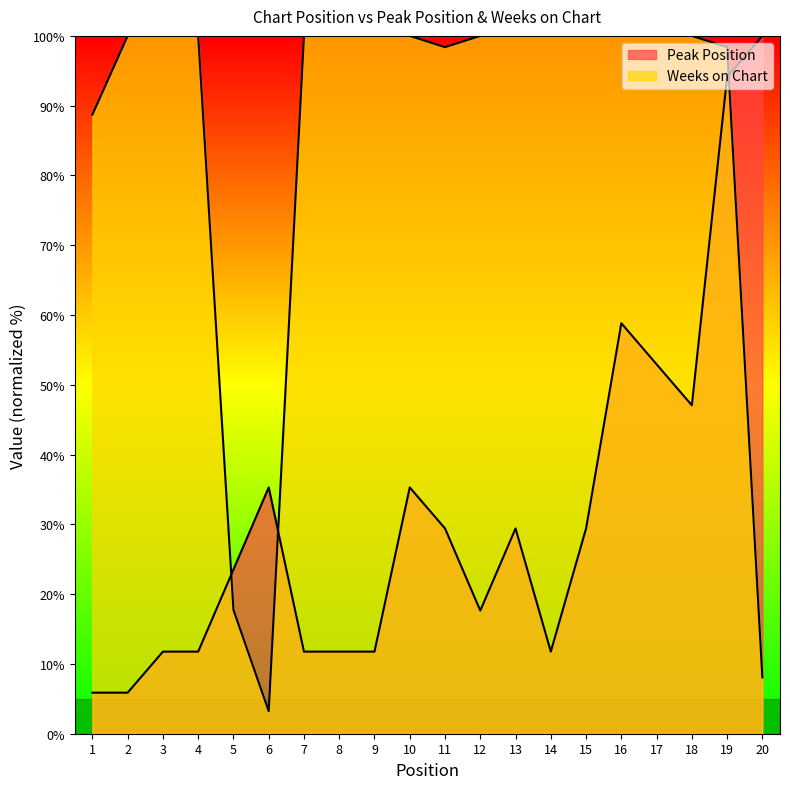

Rank the categories by Weeks on Chart value from lowest to highest.

6, 20, 5, 1, 11, 19, 2, 3, 4, 7, 8, 9, 10, 12, 13, 14, 15, 16, 17, 18